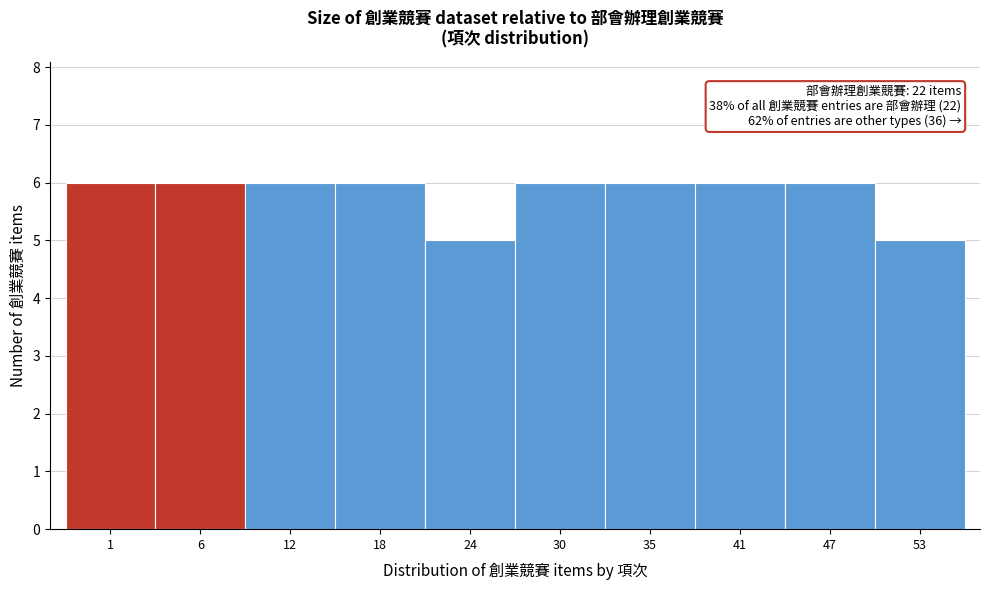

Reading right to left, extract all data points from this chart.

5	6	6	6	6	5	6	6	6	6